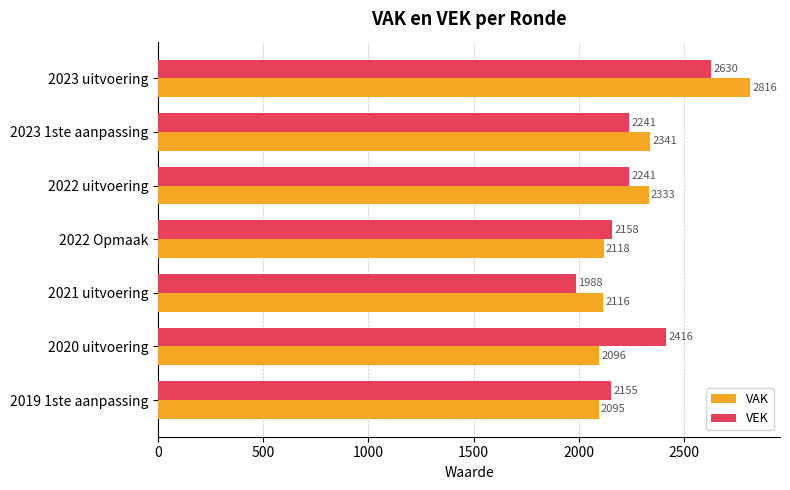

What is the difference between the second highest and minimum values in the VEK series?

428